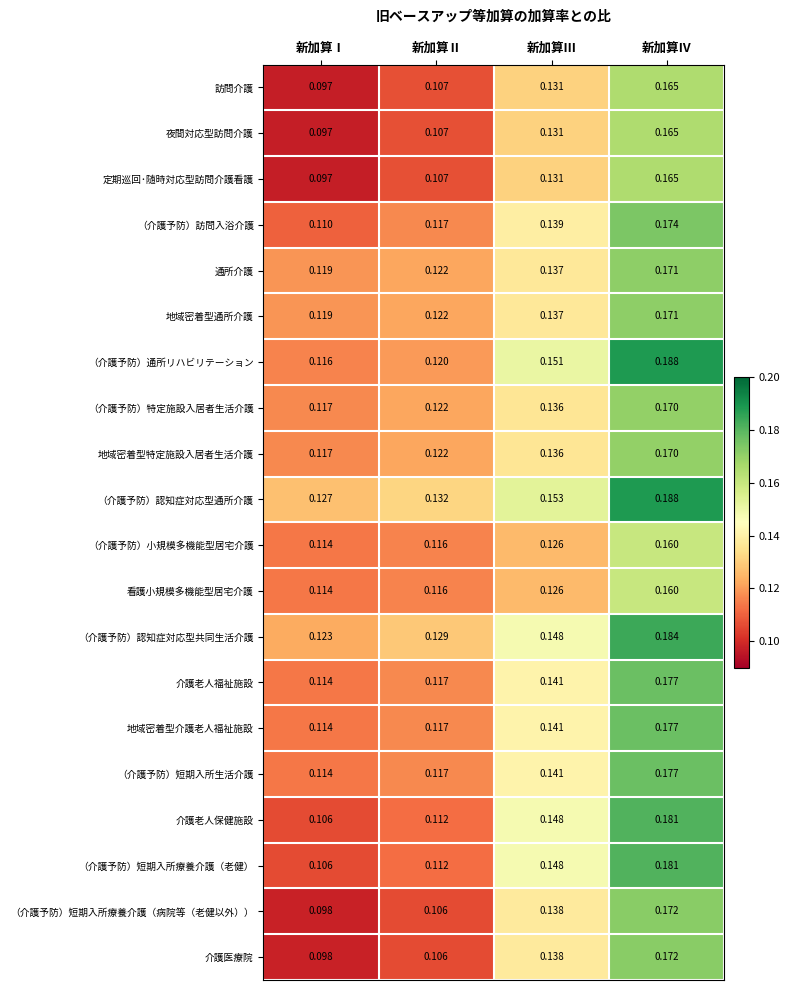

Which category has the highest value in the （介護予防）短期入所療養介護（老健） series?

新加算Ⅳ